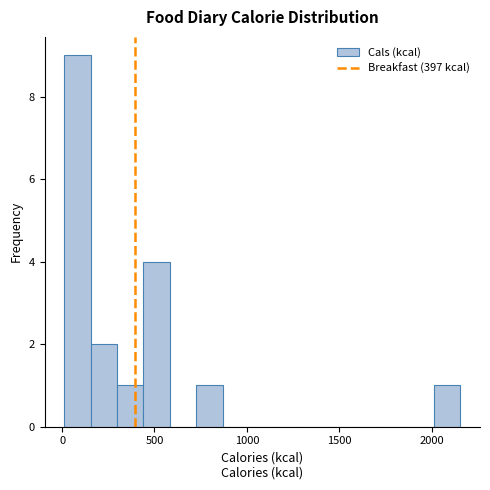

Around what value on the x-axis is the tallest bar? Give the approximate position of its centre, as read against the axis.

100